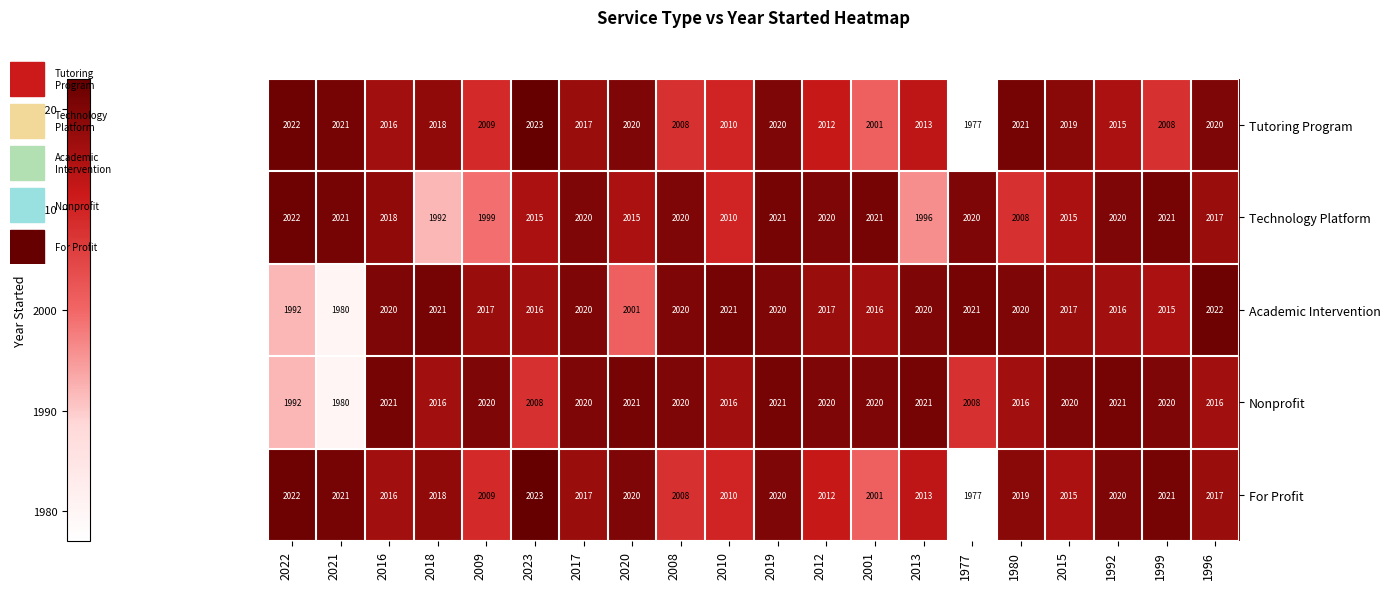

Count the number of categories in the chart.

20